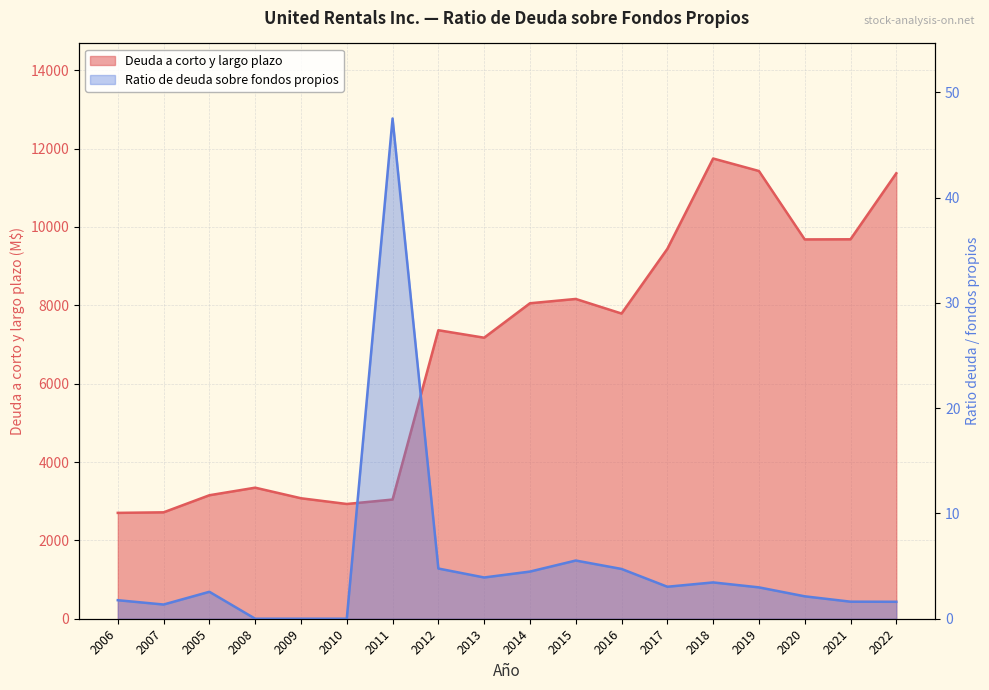

True or false: Deuda a corto y largo plazo and Ratio de deuda sobre fondos propios cross at least once.

False